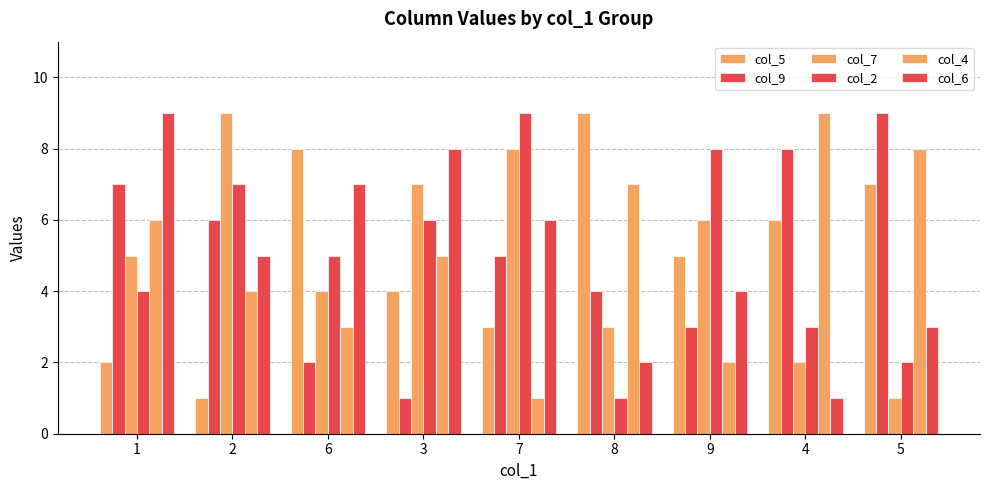

At which label does col_7 first exceed 5?

2